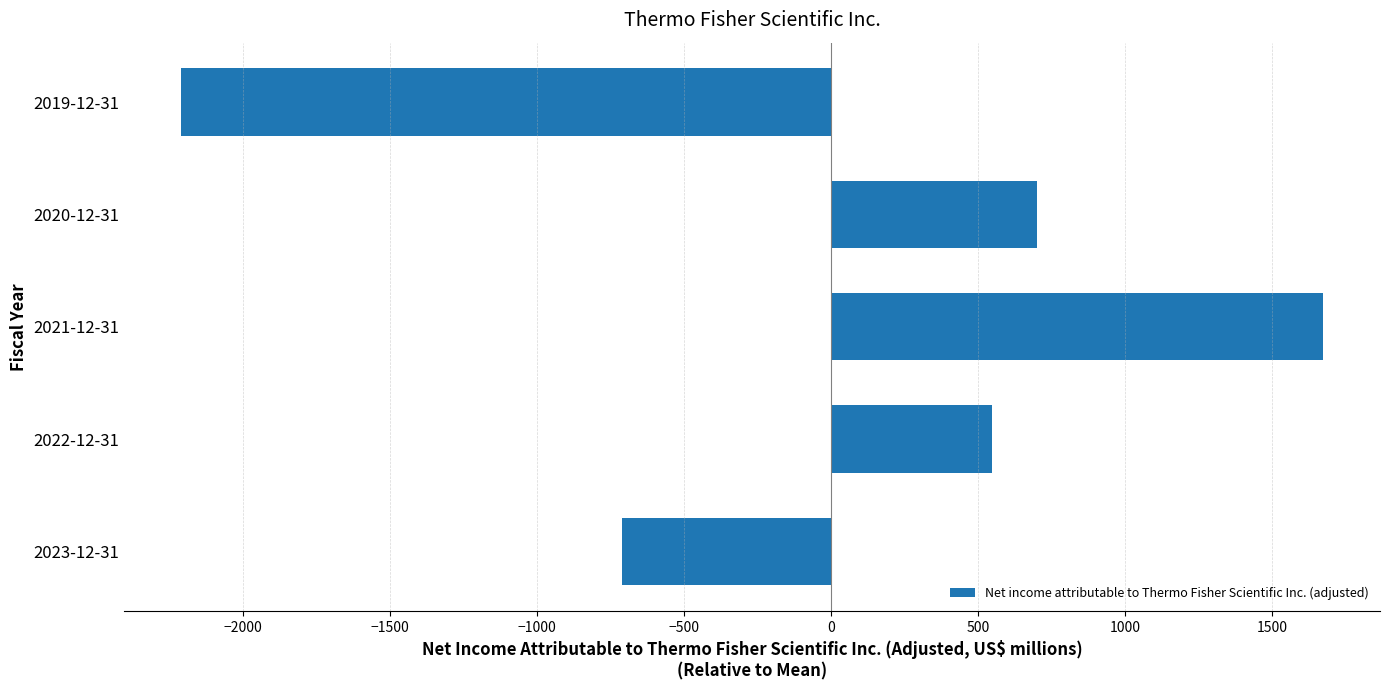

Is it true that the value at 2022-12-31 is 546.8?

True